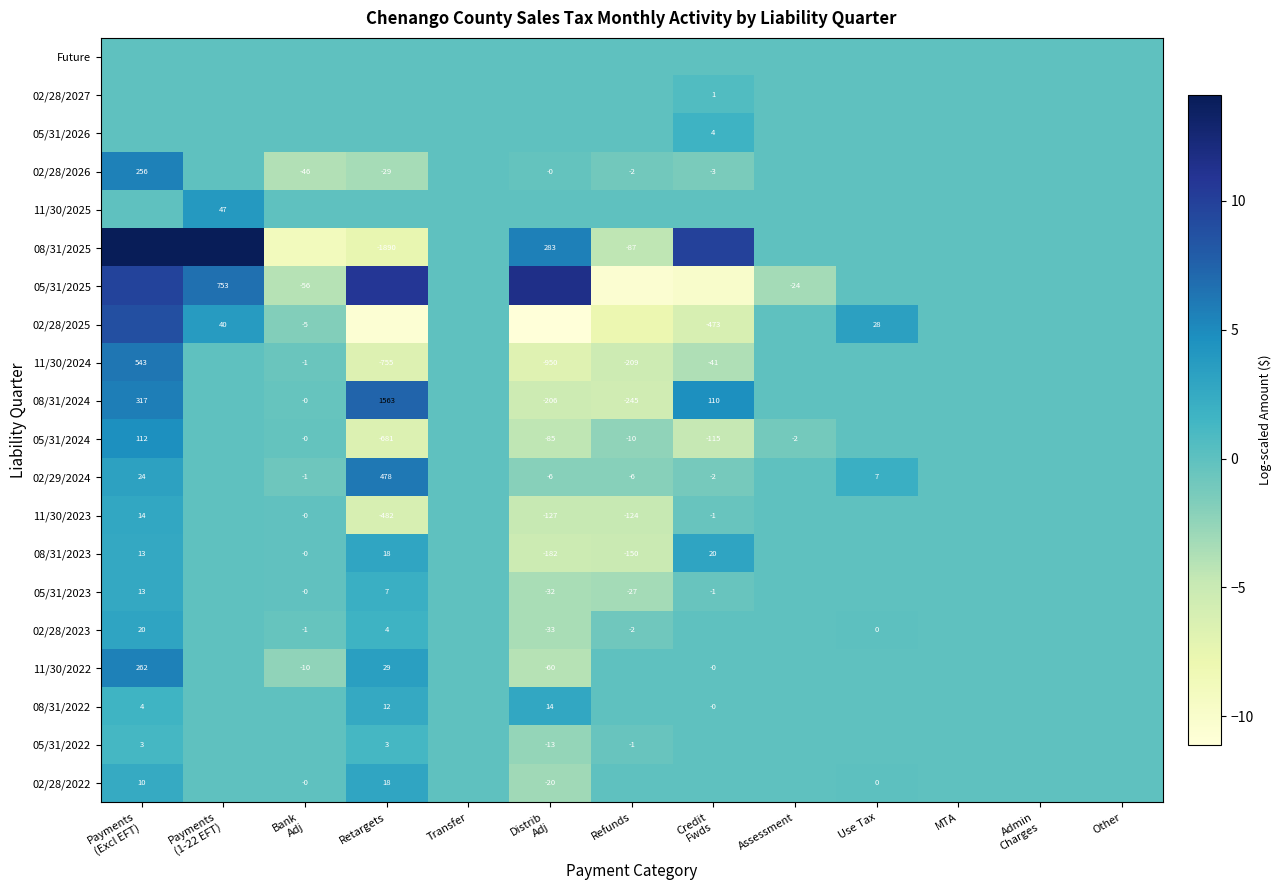

Which has a higher value, Other or Distrib
Adj?

Other